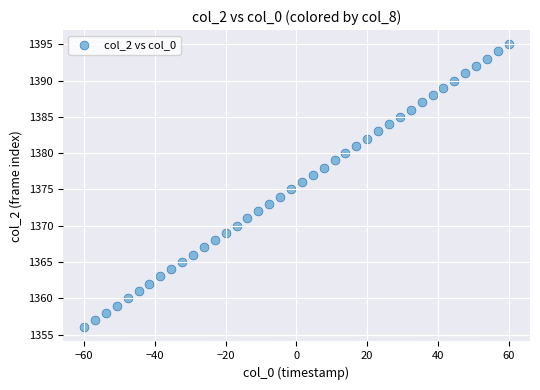

What is the range of Y values (max minus min)?

39